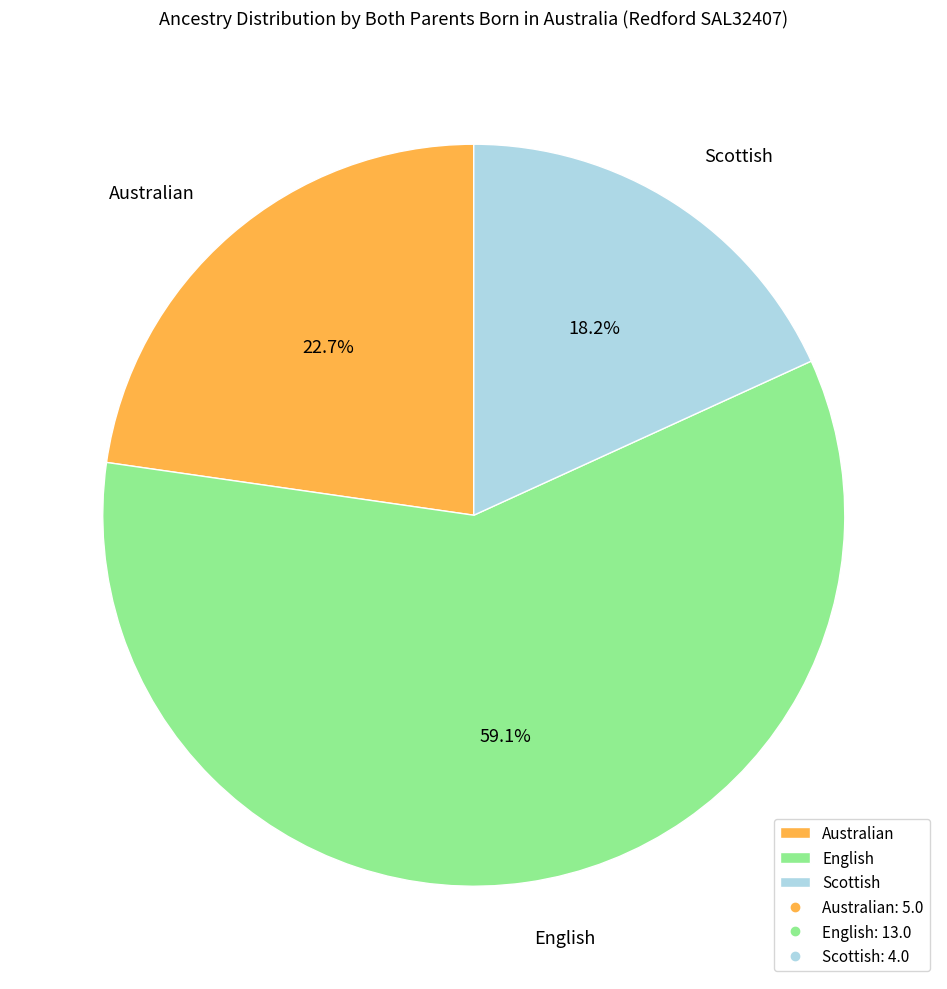

Combined, what portion of the pie is Australian and English?

81.8%